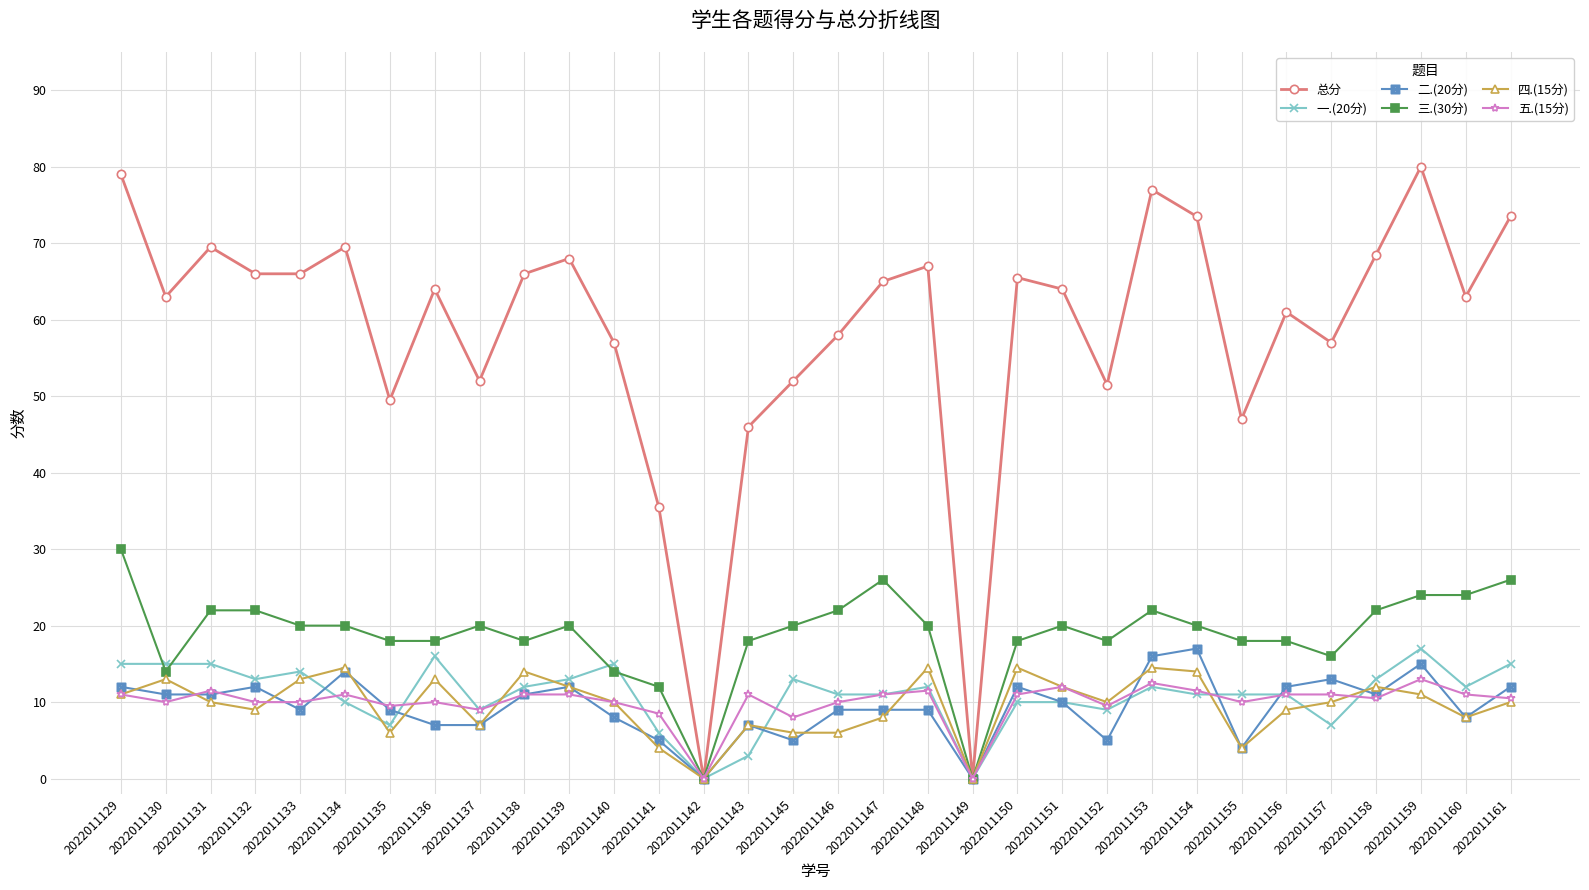

Is the value of 总分 at 2022011143 greater than the value of 二.(20分) at 2022011149?

Yes